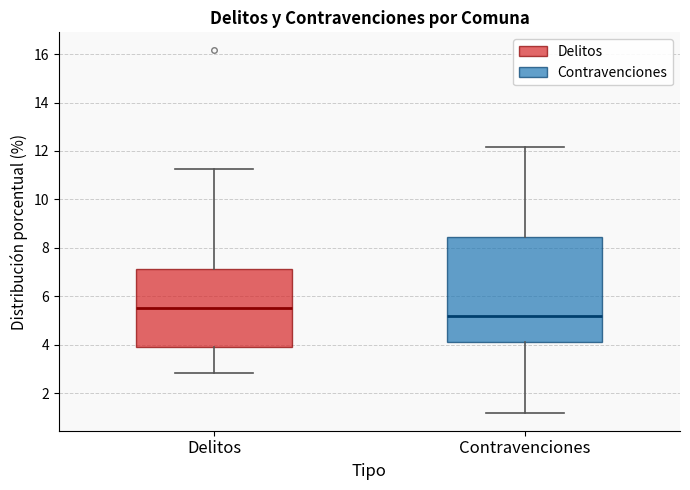

Which box has the lowest median line?

Contravenciones